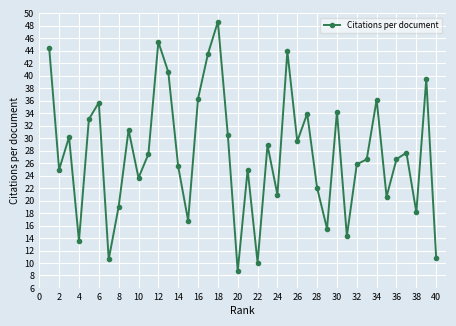

What is the value of the 2nd point from the left?

25.0